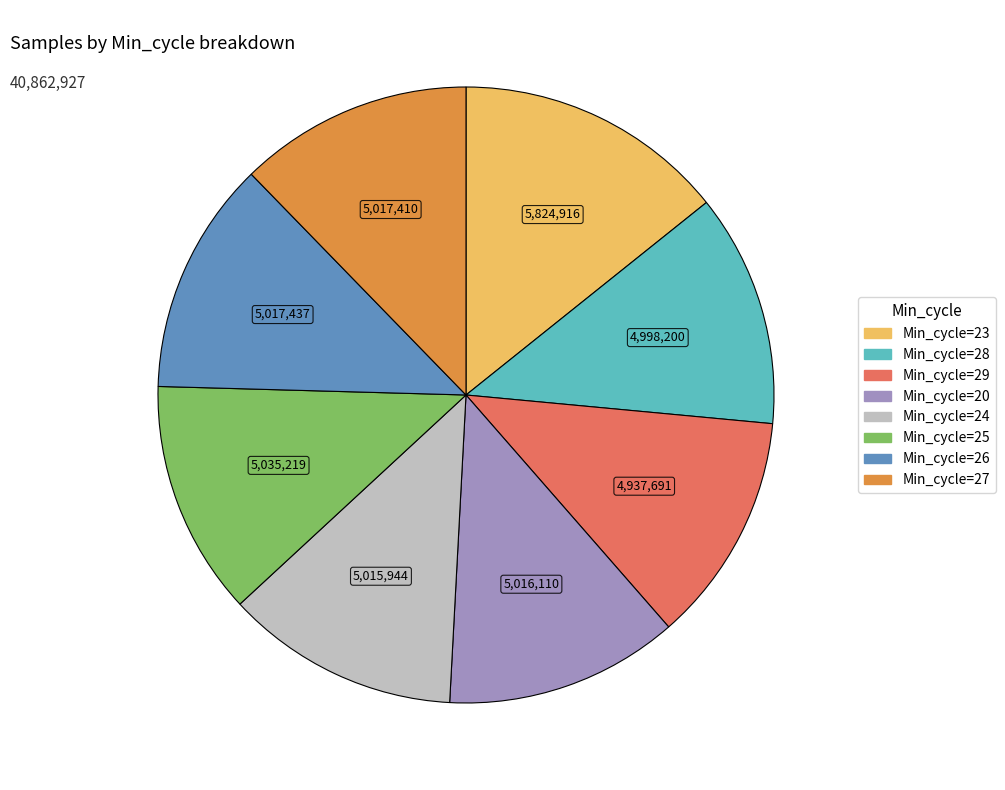

What is the ratio of the value at Min_cycle=29 to the value at Min_cycle=25?

1.0